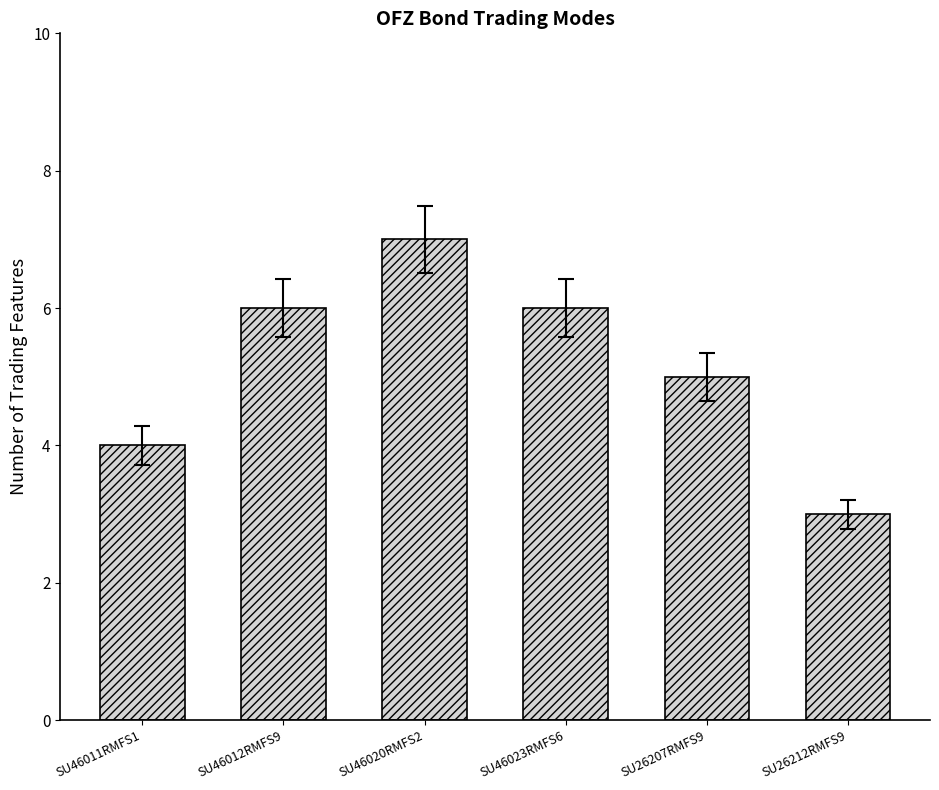

How many values are between 4 and 6?

4